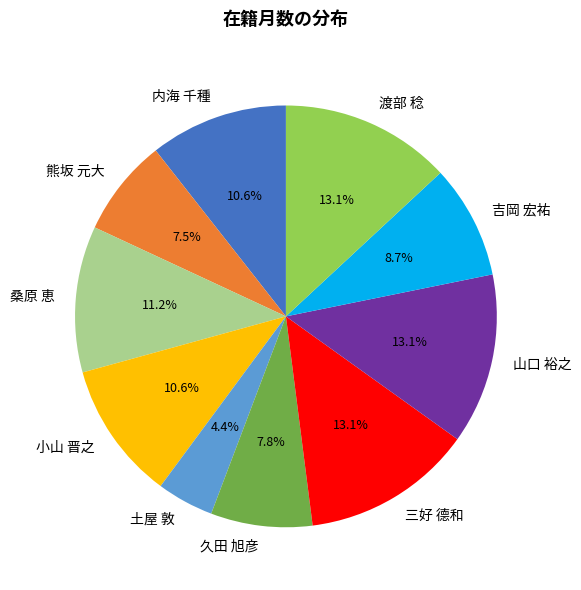

Count the number of slices in the pie.

10